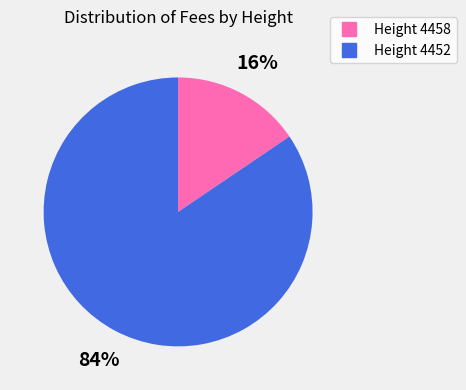

To the nearest percent, what is the average slice percentage?

50%